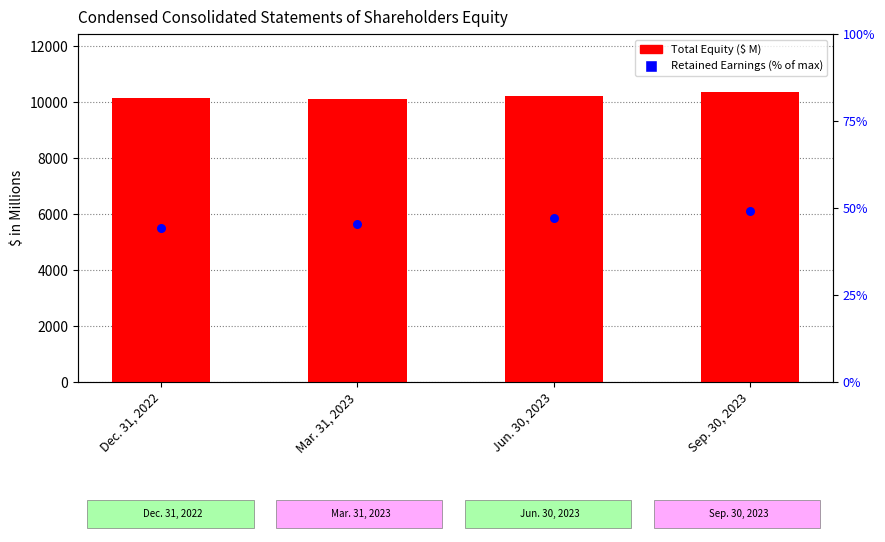

Which series contains the highest Y value?

Total Equity